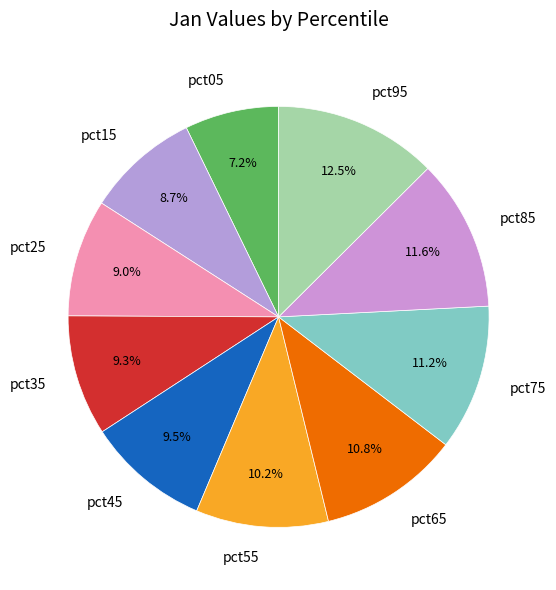

Does pct55 represent more than half of the total?

No